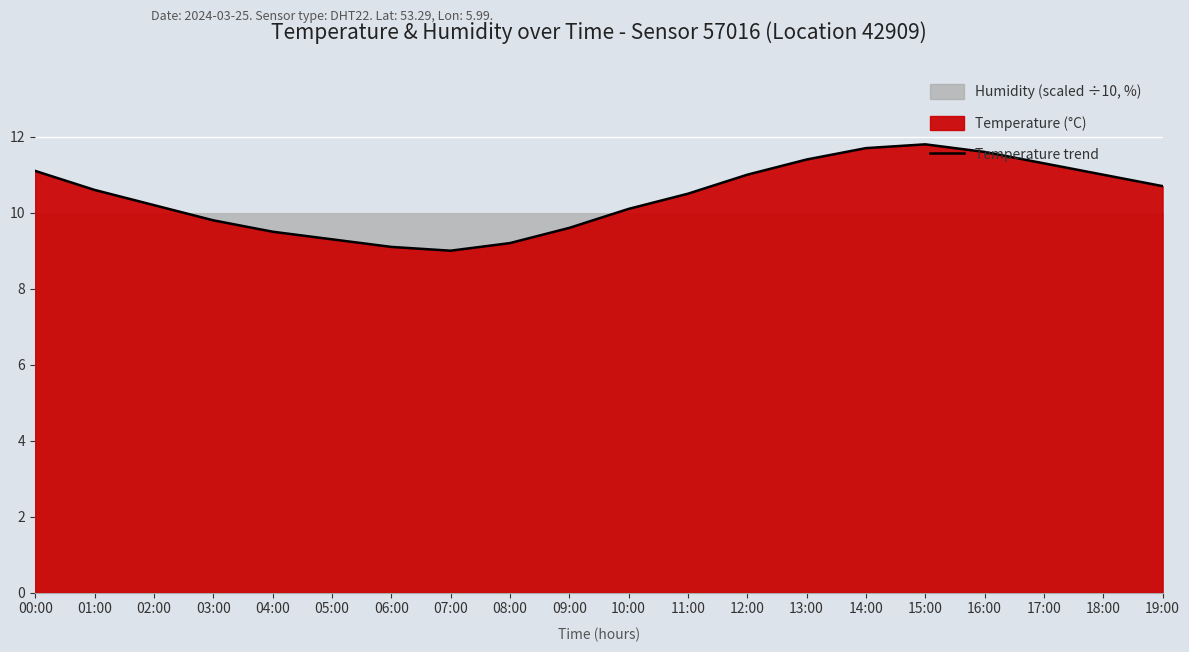

Does the chart display data point markers on the line(s)?

No